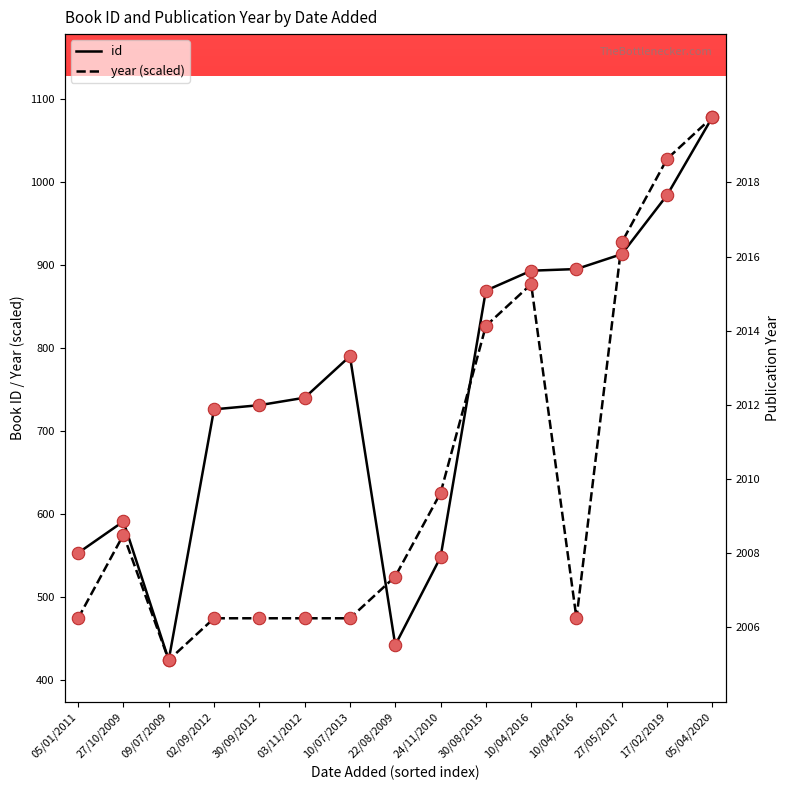

What are all the series names shown in the legend?

id, year